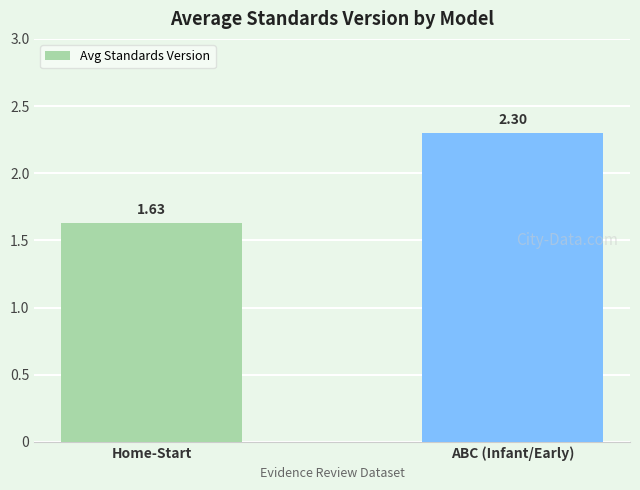

True or false: the data shows 2.3 at ABC (Infant/Early).

True